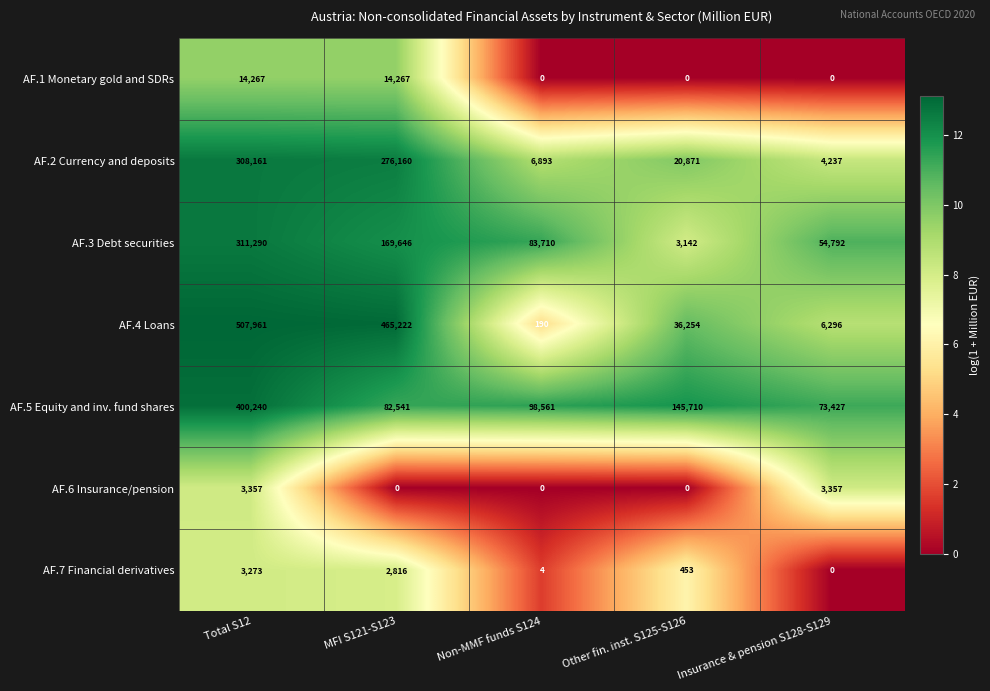

Rank the series at Total S12 from highest to lowest value.

AF.4 Loans, AF.5 Equity and inv. fund shares, AF.3 Debt securities, AF.2 Currency and deposits, AF.1 Monetary gold and SDRs, AF.6 Insurance/pension, AF.7 Financial derivatives